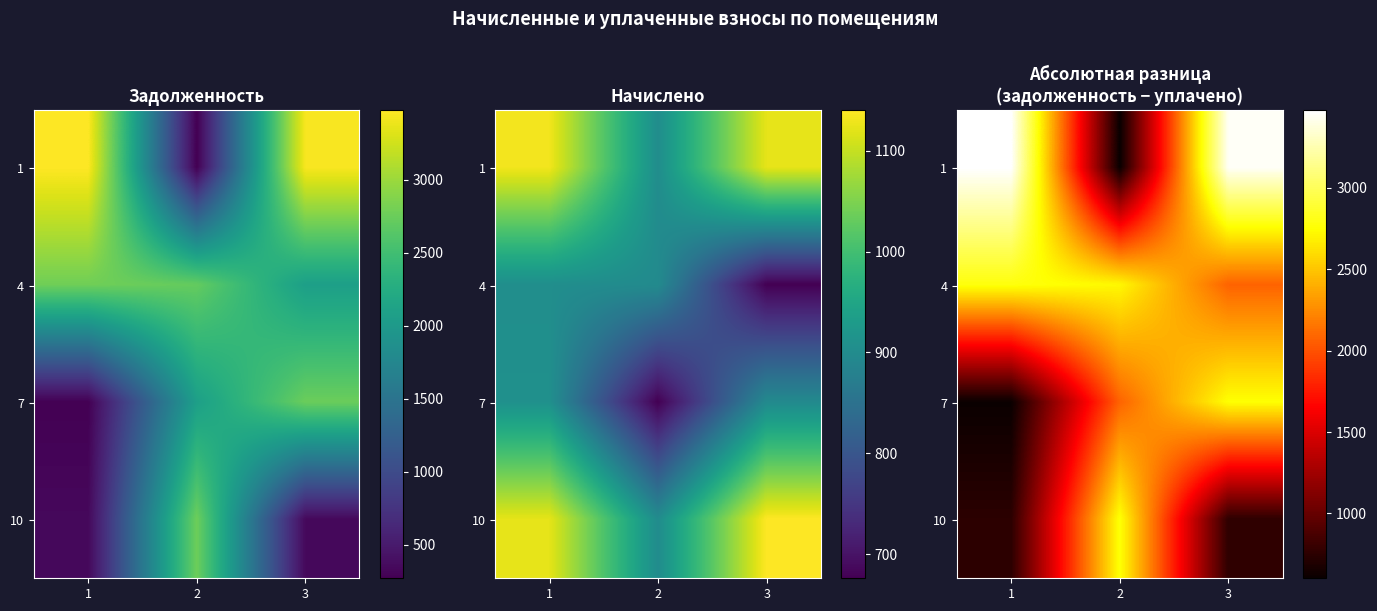

What is the highest value of the 1 series?

3477.9